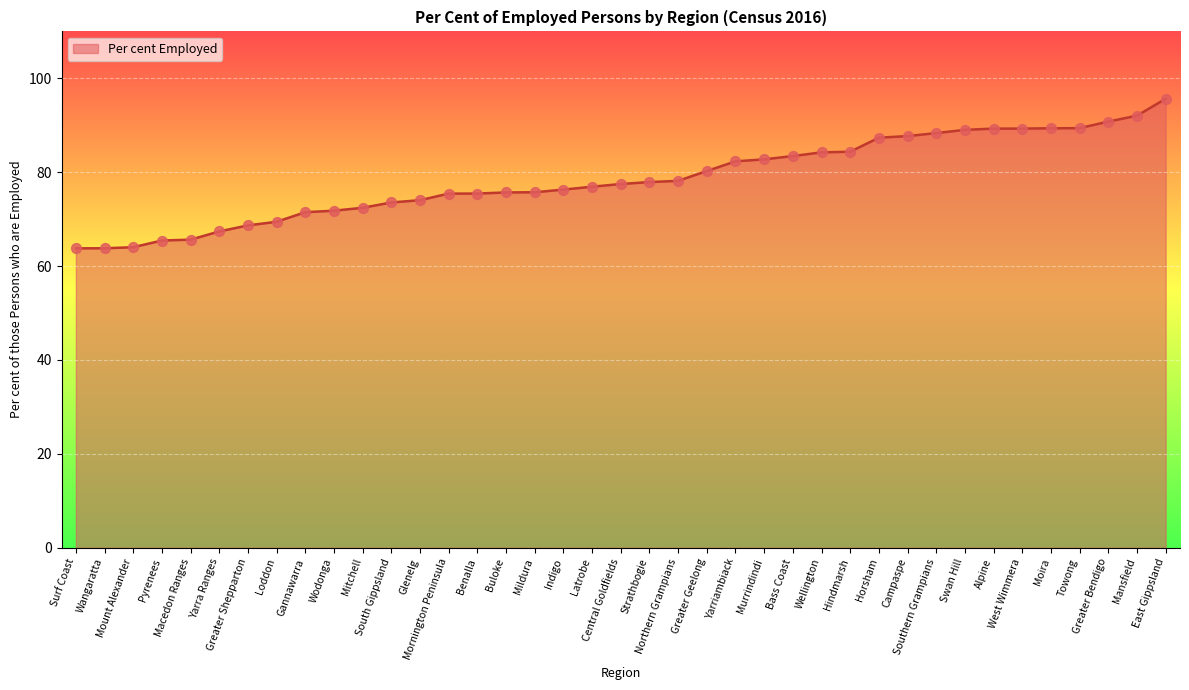

Between Hindmarsh and Northern Grampians, which is larger?

Hindmarsh